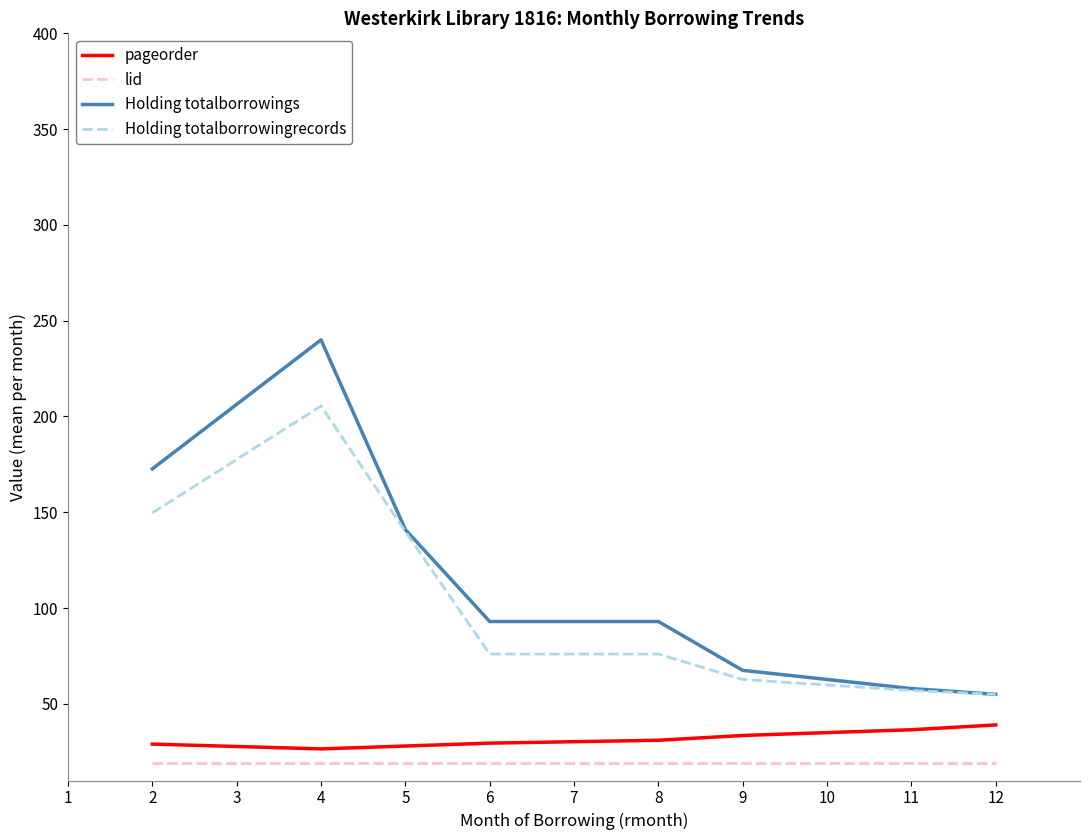

What is the minimum value shown in the chart?

19.0